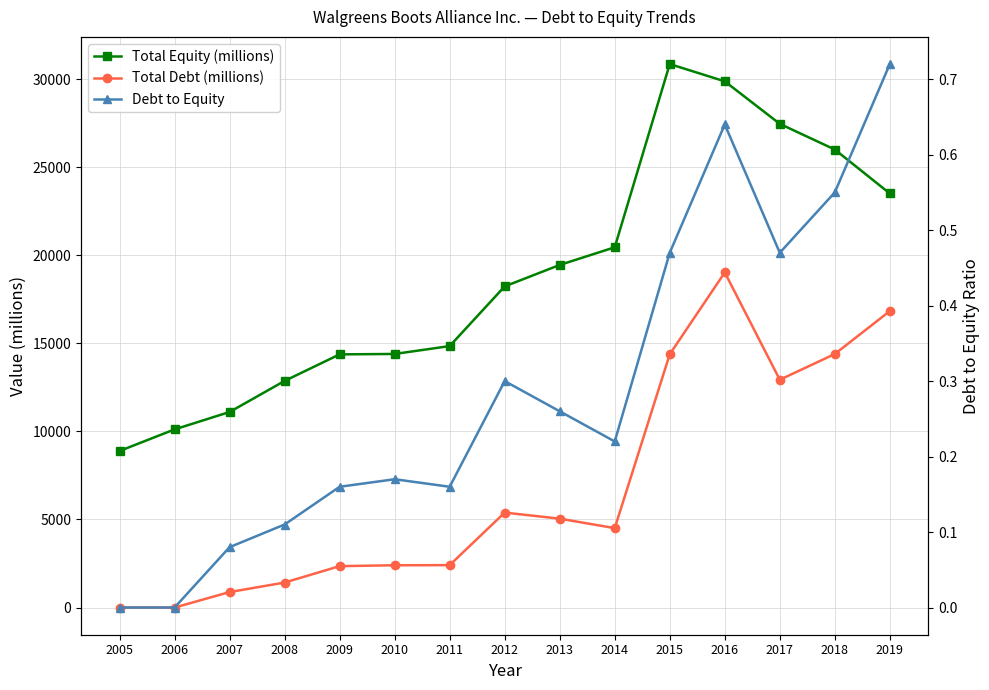

True or false: Total Equity (millions) has a value of 11622.9 at 2005.

False